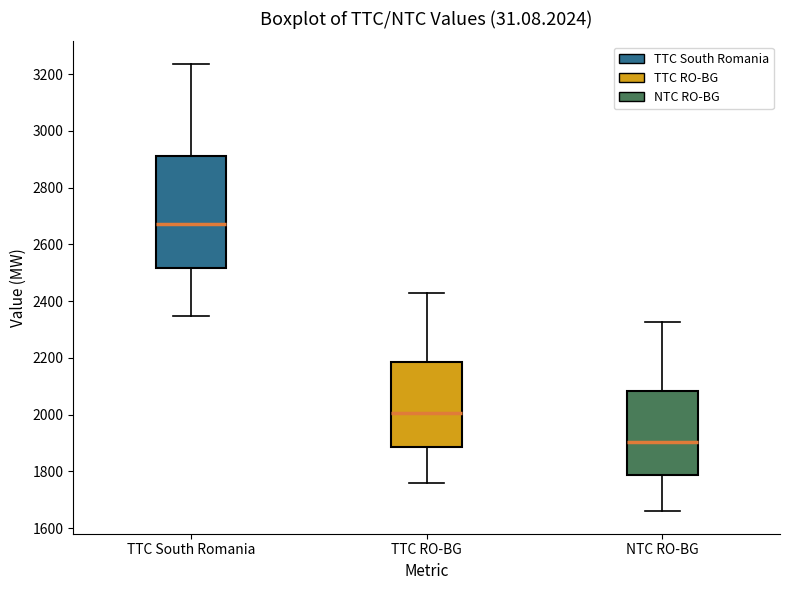

Reading left to right, read every box against the y-axis: the position of its median line, the range the box covers, and the ends of its whiskers. The values are not printed on the chart, so give them approximately, as read against the axis.

TTC South Romania: median 2680, box 2520 to 2920, whiskers 2340 to 3240
TTC RO-BG: median 2000, box 1880 to 2180, whiskers 1760 to 2420
NTC RO-BG: median 1900, box 1780 to 2080, whiskers 1660 to 2320